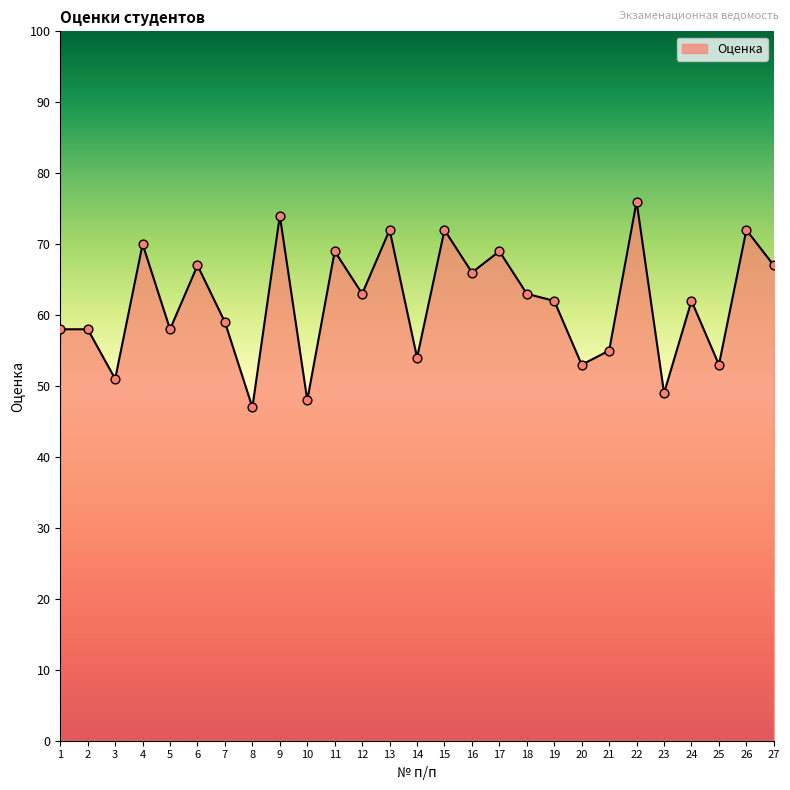

What is the change in value from 12 to 16?

+3